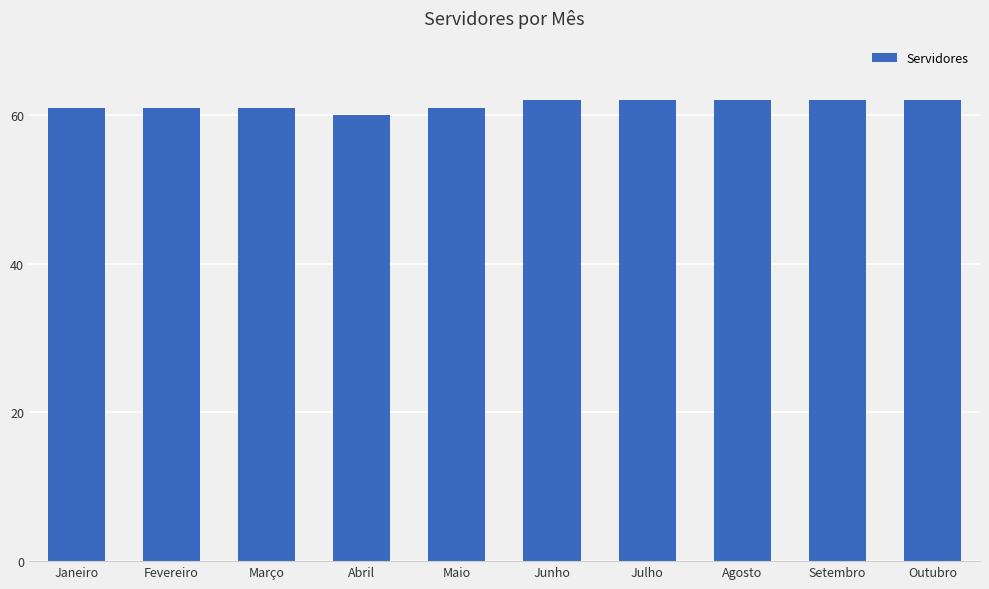

What is the change in value from Março to Junho?

+1